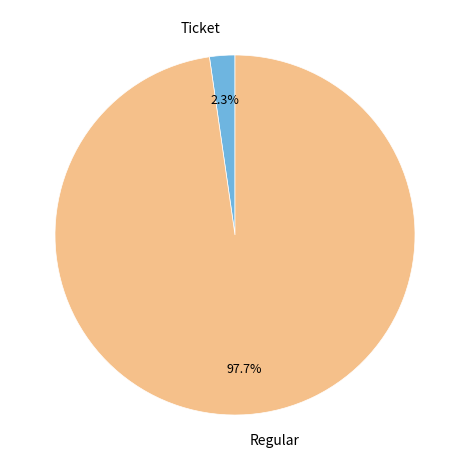

To the nearest percent, what is the difference between the largest and smallest slice percentages?

95%